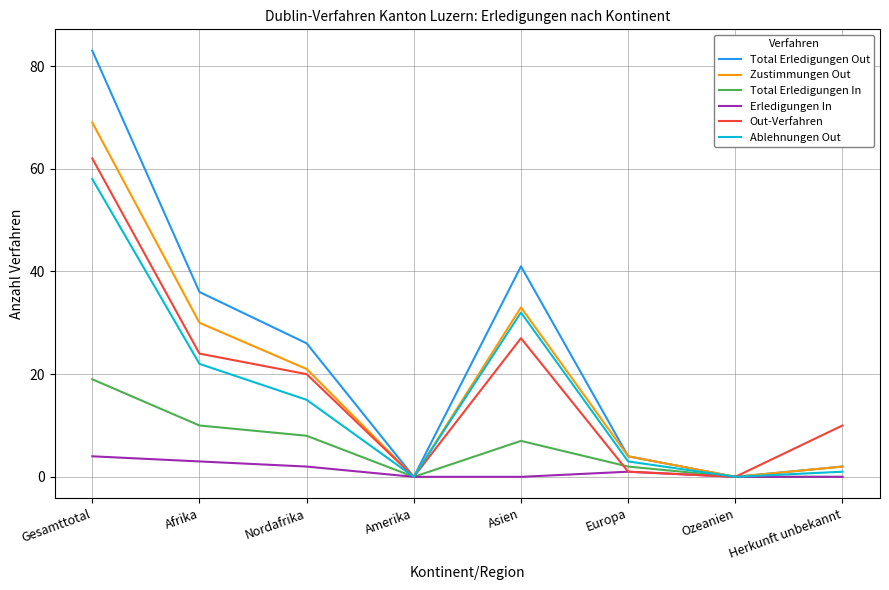

What position from the right is Asien?

4